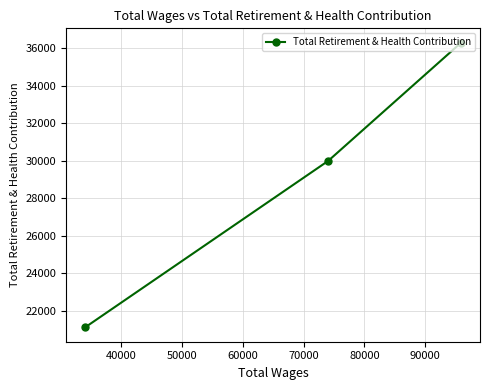

What is the average value?

29132